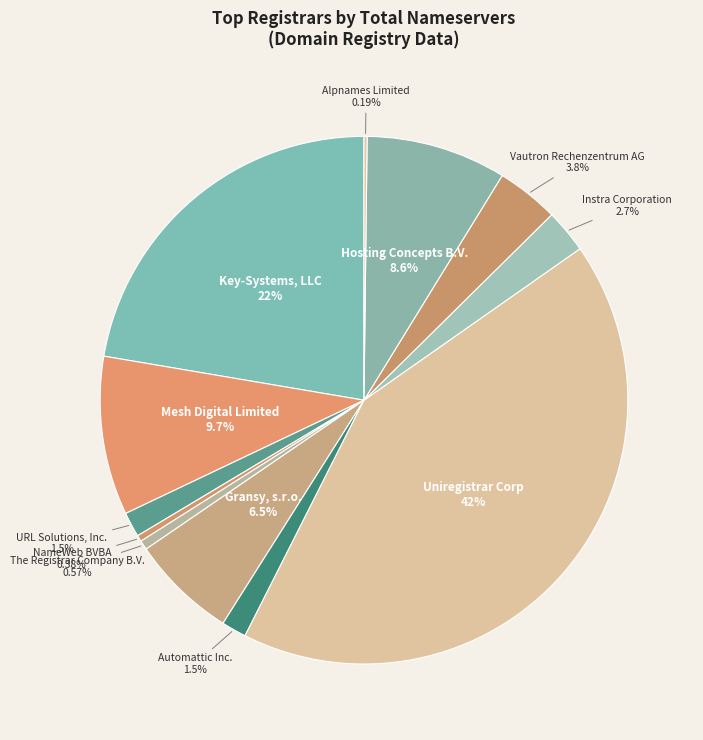

Which category has the biggest portion of the pie?

Uniregistrar Corp